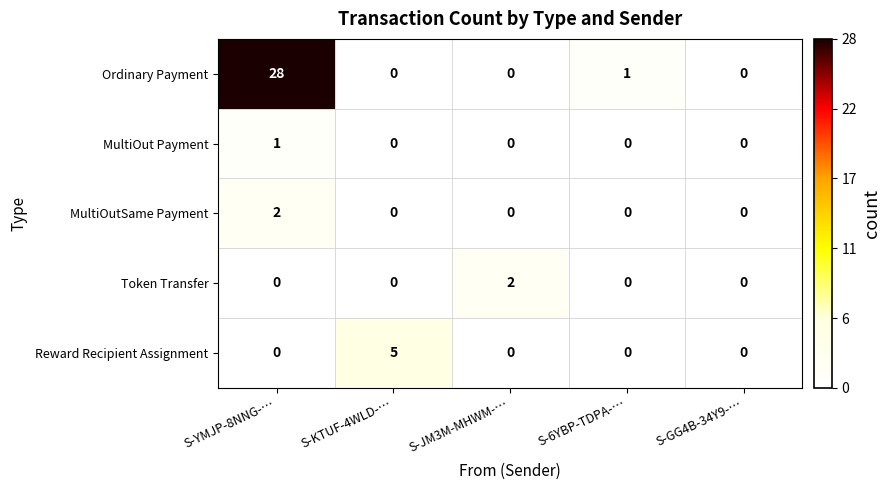

Which series has the largest total across all categories?

Ordinary Payment